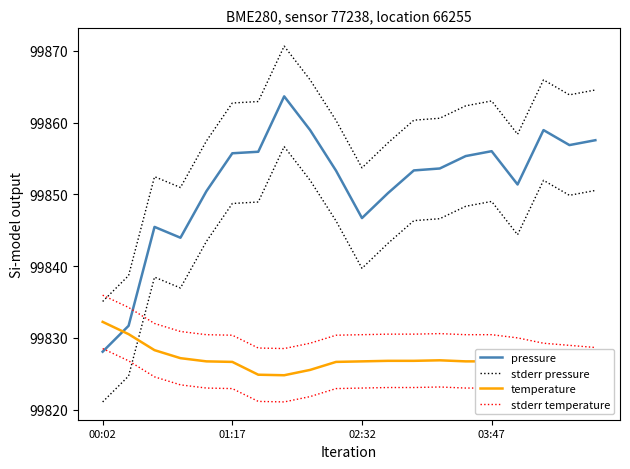

Does the chart display data point markers on the line(s)?

No